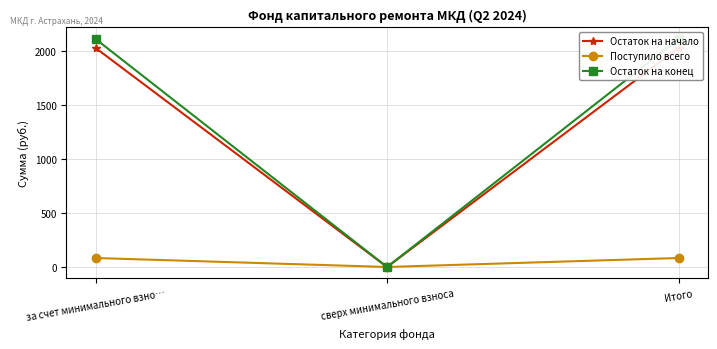

What is the label of the 1st point from the right?

Итого